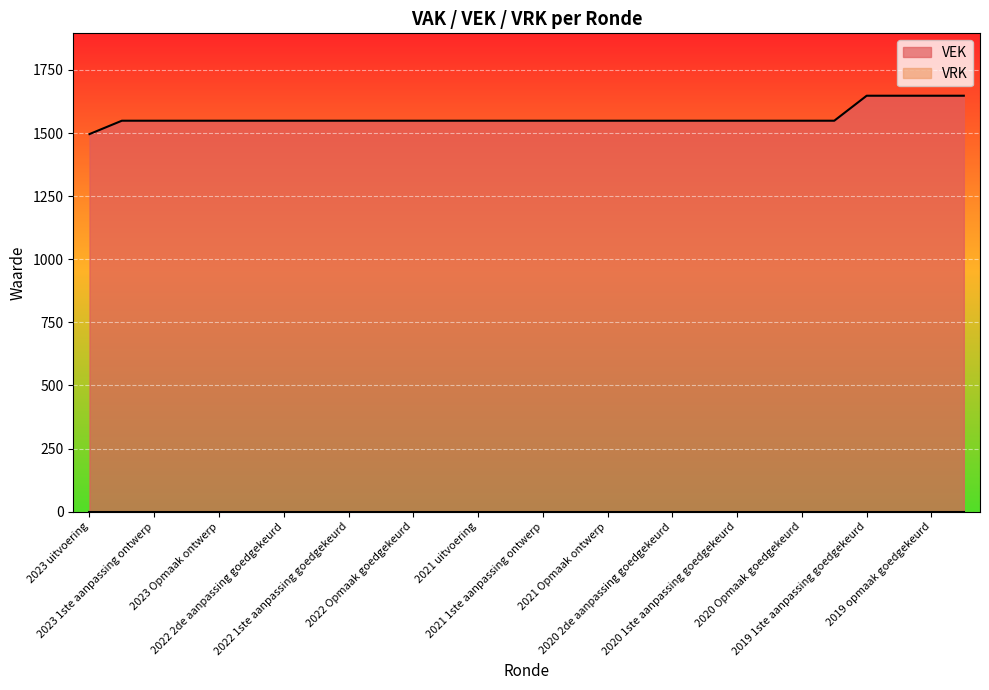

How many values exceed 1549?

4